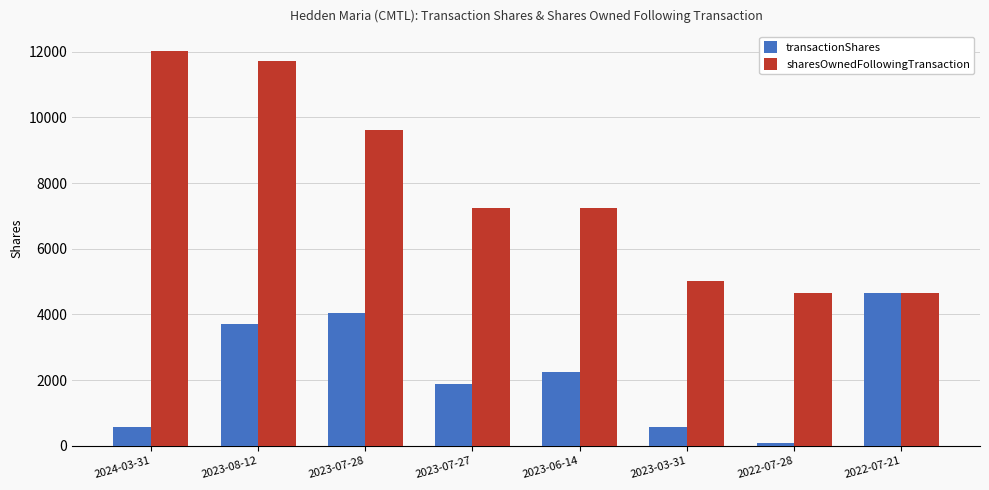

Which series changed the most between 2023-03-31 and 2022-07-21?

transactionShares